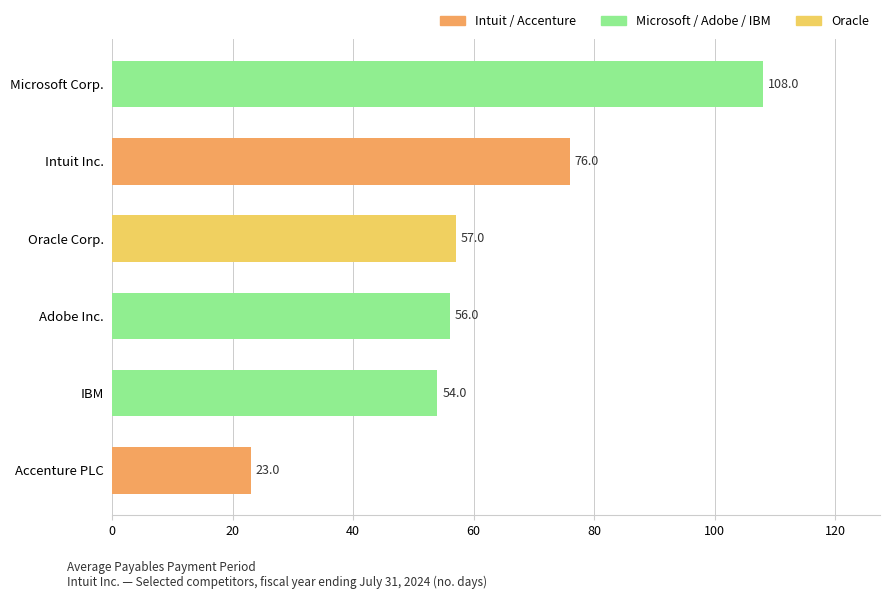

How many bars are there in total?

6